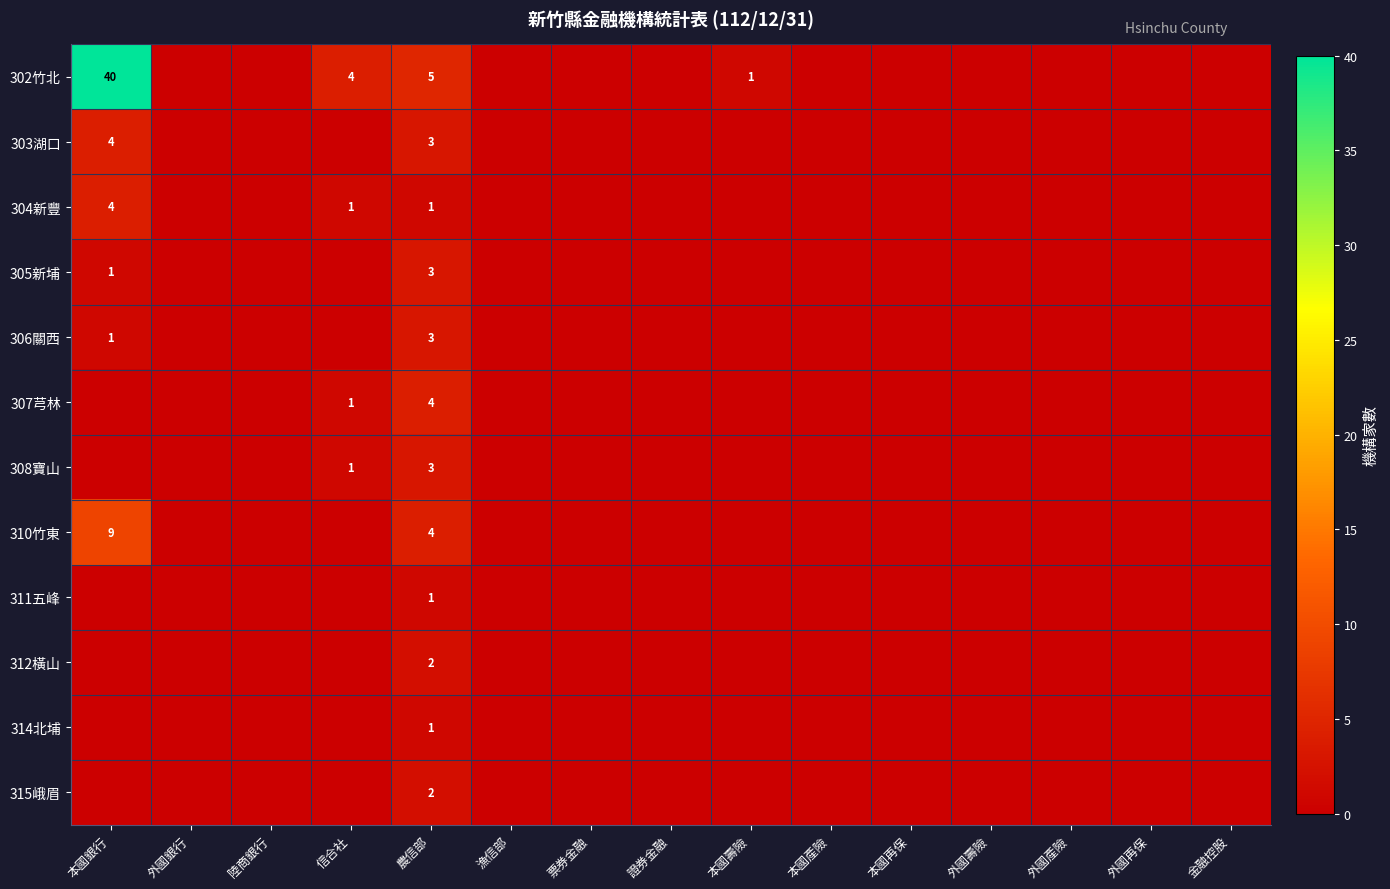

How many series are shown in this chart?

12